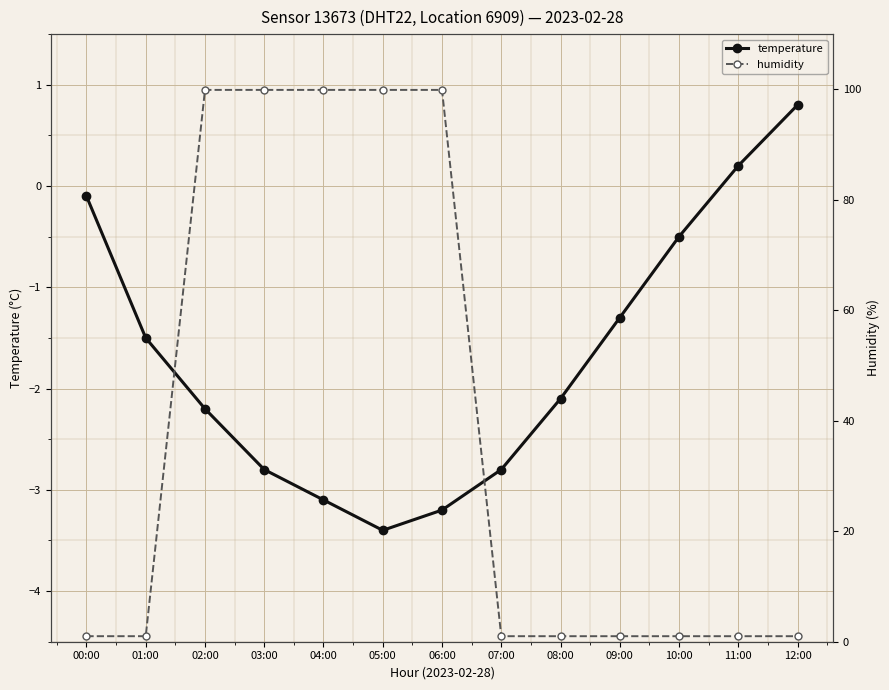

True or false: humidity and temperature intersect in this chart.

False